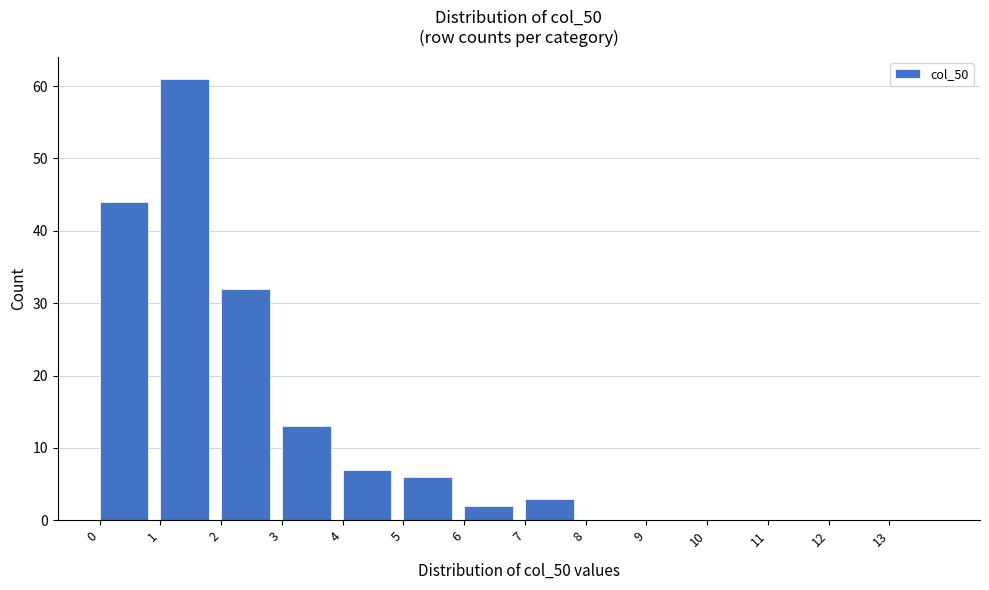

Reading left to right, list every bar in this chart as the range it spans on the x-axis followed by its height. The values are not printed on the chart, so give them approximately, as read against the axis.

0 to 1: 44
1 to 2: 61
2 to 3: 32
3 to 4: 13
4 to 5: 7
5 to 6: 6
6 to 7: 2
7 to 8: 3
8 to 9: 0
9 to 10: 0
10 to 11: 0
11 to 12: 0
12 to 13: 0
13 to 14: 0